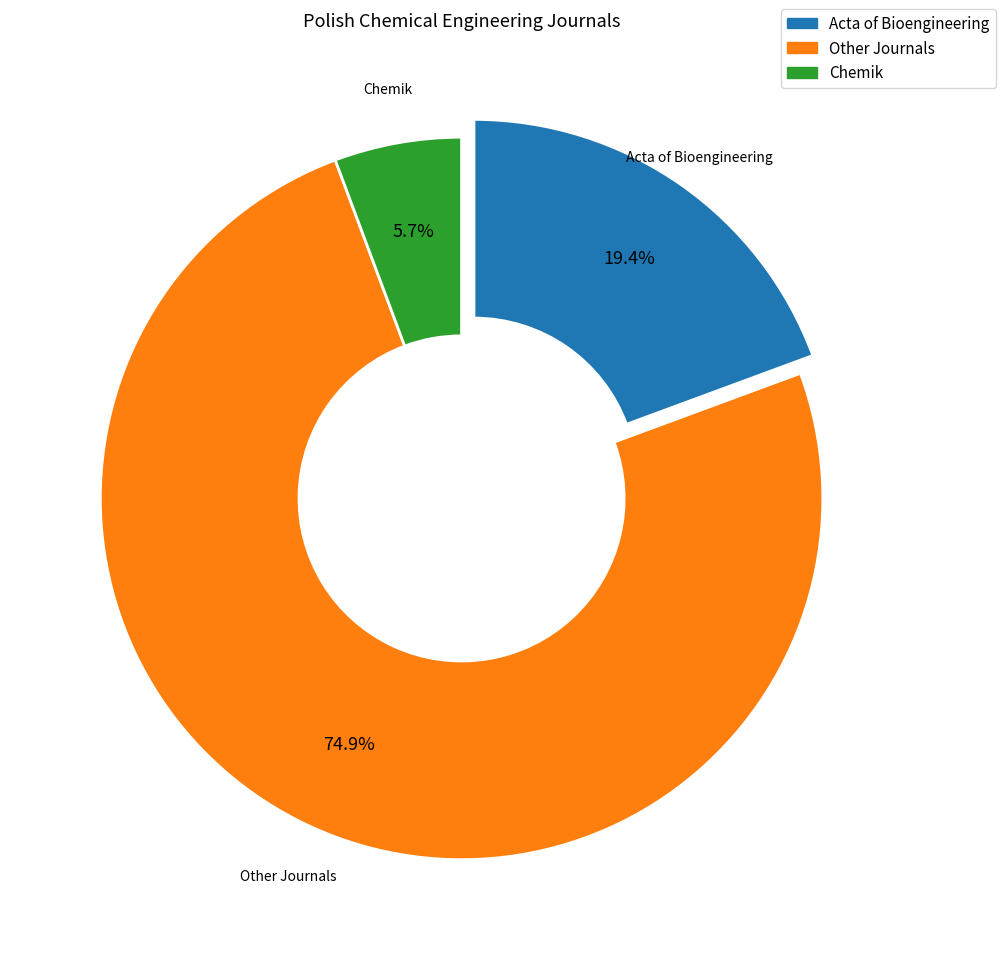

Is there a majority slice in this chart?

Yes